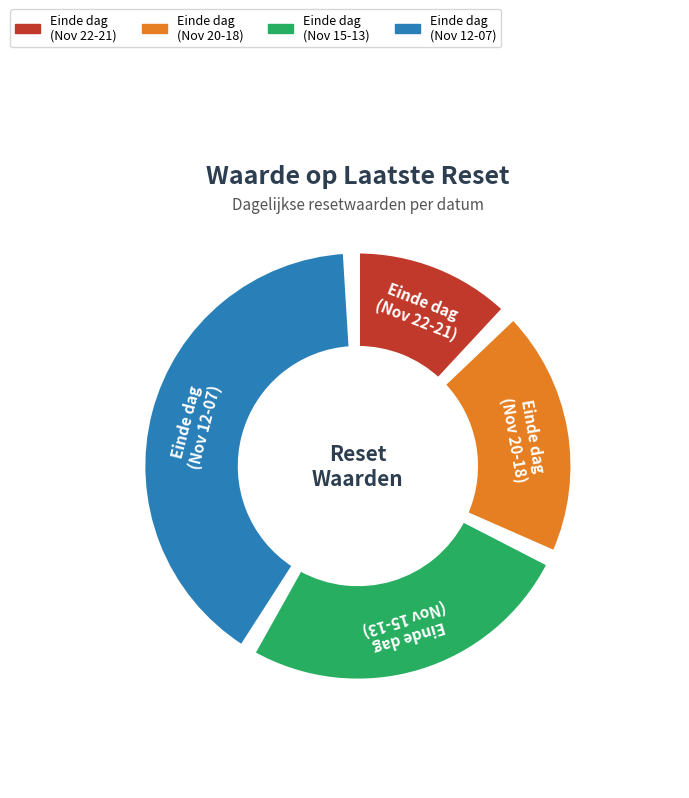

How much of the chart is everything except 2024-11-08?

90.7%